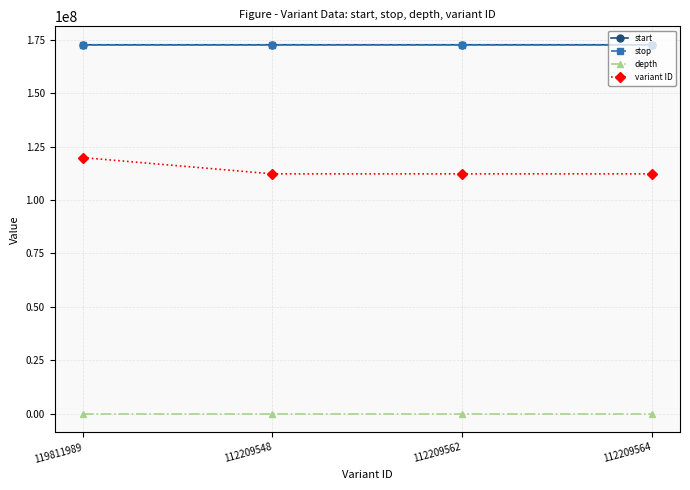

True or false: stop and start cross at least once.

False